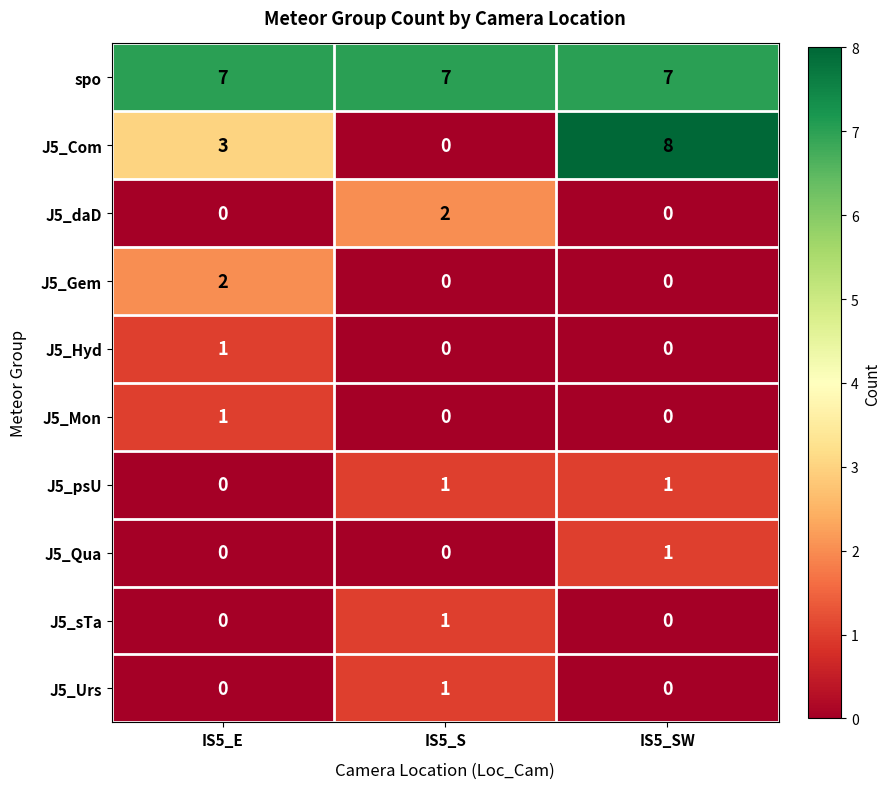

Read the spo value at IS5_E.

7